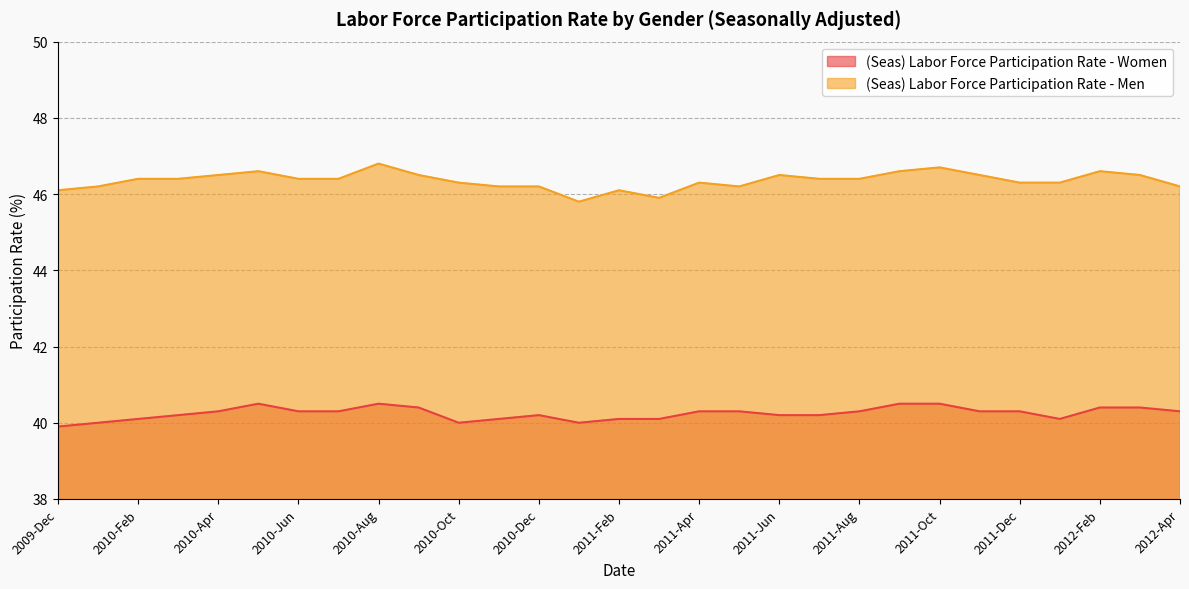

How many distinct data groups are displayed?

2